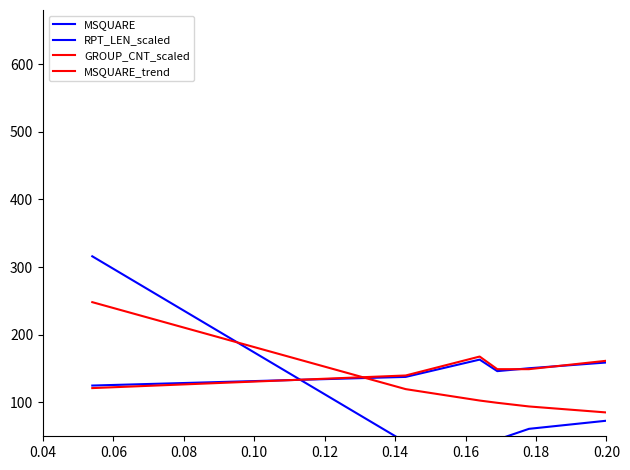

Which series has the largest range (max minus min)?

MSQUARE